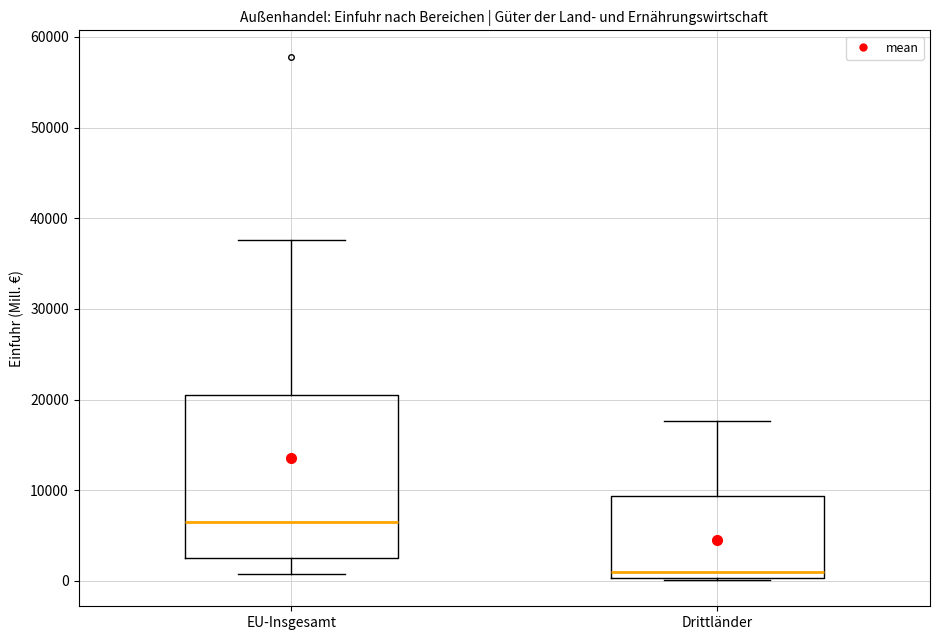

Reading left to right, read every box against the y-axis: the position of its median line, the range the box covers, and the ends of its whiskers. The values are not printed on the chart, so give them approximately, as read against the axis.

EU-Insgesamt: median 6000, box 2000 to 20000, whiskers 1000 to 38000
Drittländer: median 1000, box 0 to 9000, whiskers 0 to 18000